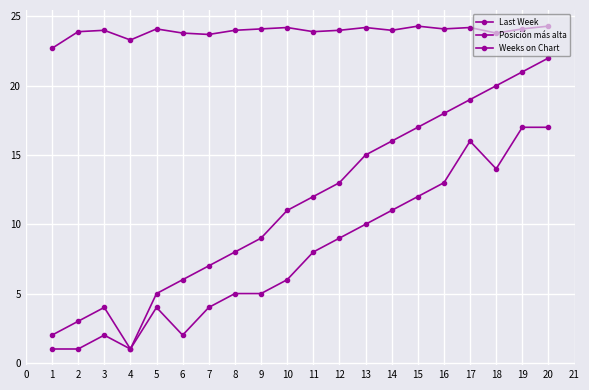

What is the difference between the Weeks on Chart values at 9 and 12?

0.1